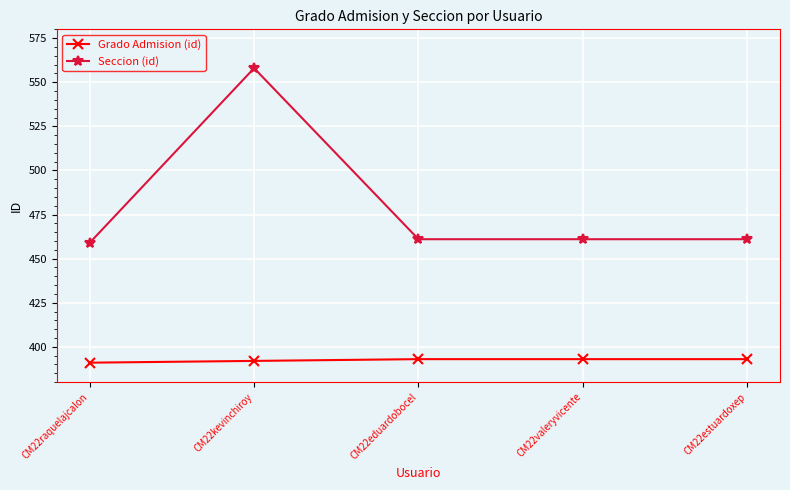

True or false: Grado Admision (id) and Seccion (id) cross at least once.

False